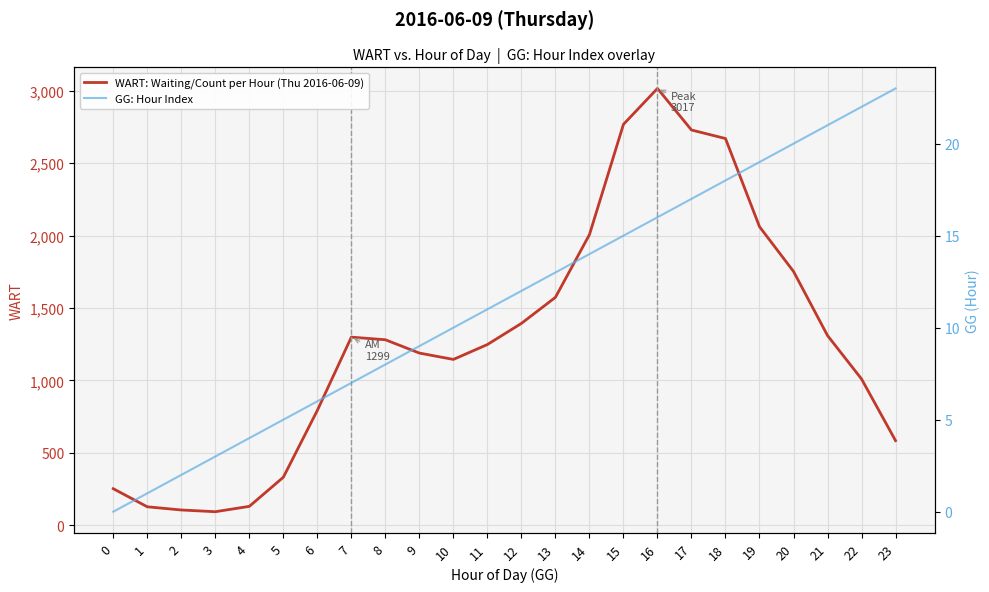

Which series changed the most between 4 and 18?

WART: Waiting/Count per Hour (Thu 2016-06-09)